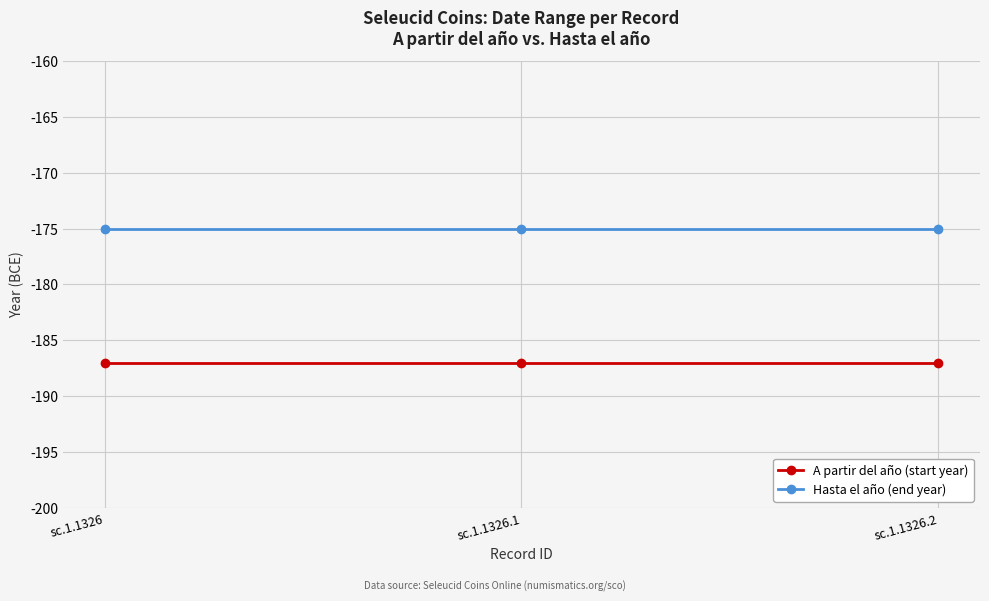

What is the smallest value displayed?

-187